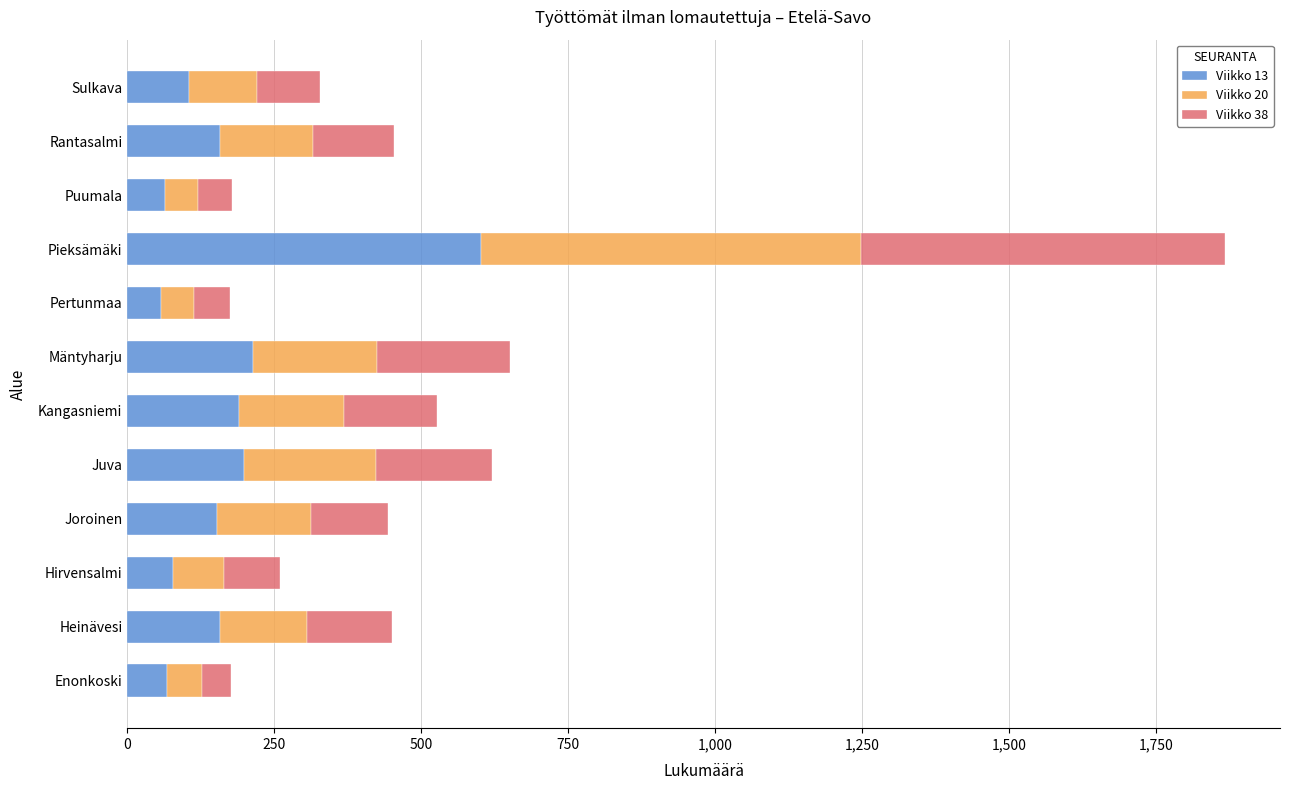

True or false: Viikko 13 has a value of 57 at Pertunmaa.

True